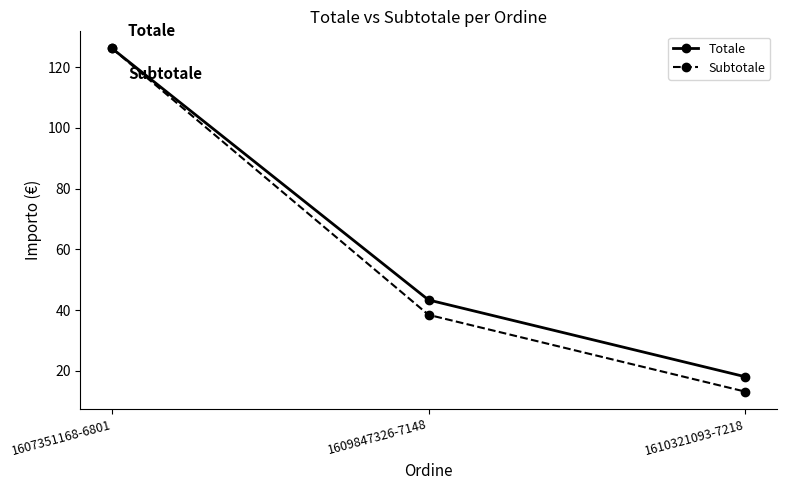

What is the total value across all series at 1607351168-6801?

252.2